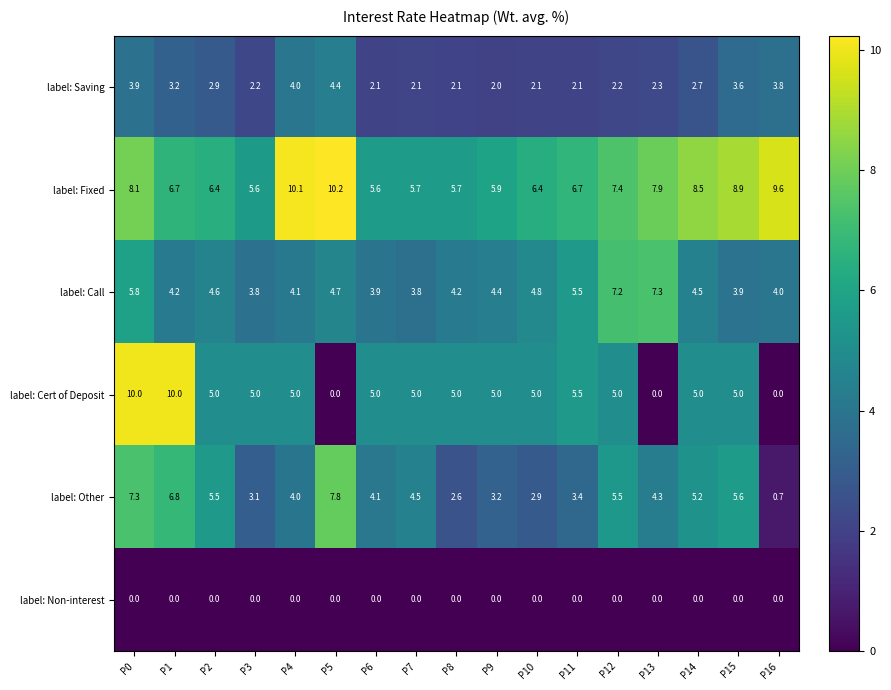

At which label is label: Call closest to 5?

P10